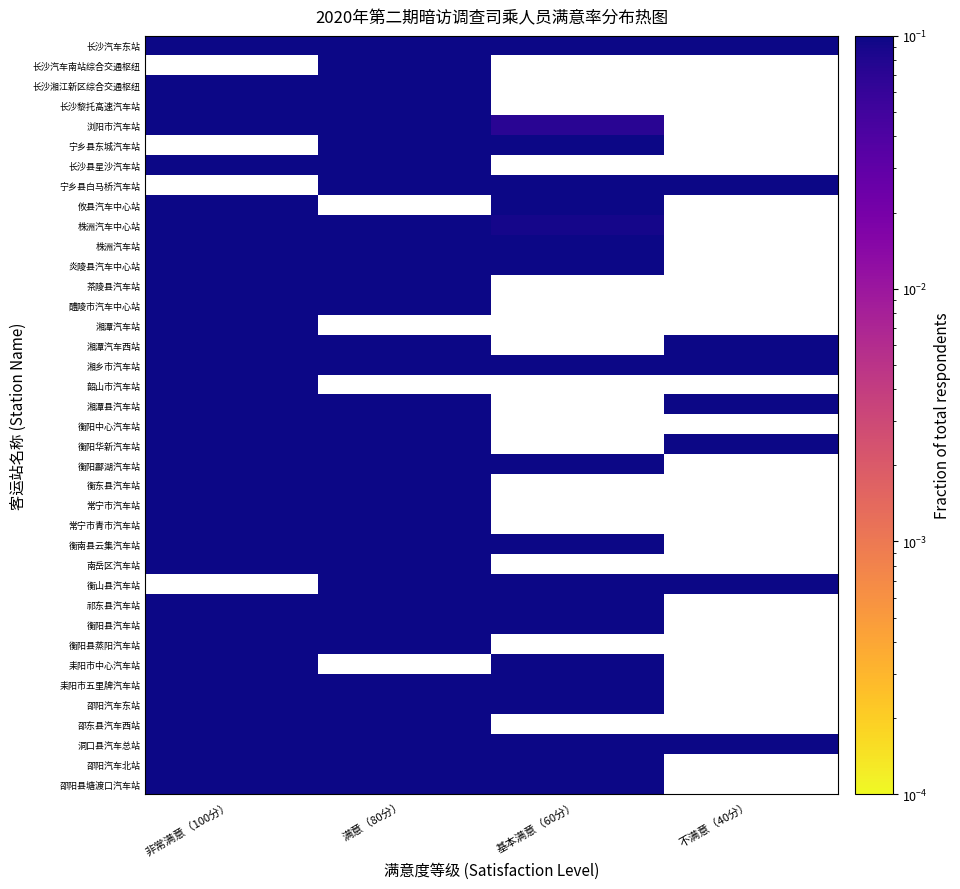

At 满意（80分）, list the series in order from largest to smallest.

长沙汽车南站综合交通枢纽, 攸县汽车中心站, 茶陵县汽车站, 醴陵市汽车中心站, 湘潭汽车站, 韶山市汽车站, 耒阳市中心汽车站, 邵东县汽车西站, 衡阳县蒸阳汽车站, 衡阳县汽车站, 常宁市青市汽车站, 衡南县云集汽车站, 湘潭县汽车站, 邵阳县塘渡口汽车站, 宁乡县白马桥汽车站, 邵阳汽车北站, 宁乡县东城汽车站, 常宁市汽车站, 南岳区汽车站, 衡阳酃湖汽车站, 祁东县汽车站, 洞口县汽车总站, 湘潭汽车西站, 邵阳汽车东站, 耒阳市五里牌汽车站, 长沙汽车东站, 株洲汽车站, 衡阳华新汽车站, 长沙湘江新区综合交通枢纽, 衡阳中心汽车站, 株洲汽车中心站, 长沙黎托高速汽车站, 炎陵县汽车中心站, 长沙县星沙汽车站, 湘乡市汽车站, 浏阳市汽车站, 衡东县汽车站, 衡山县汽车站